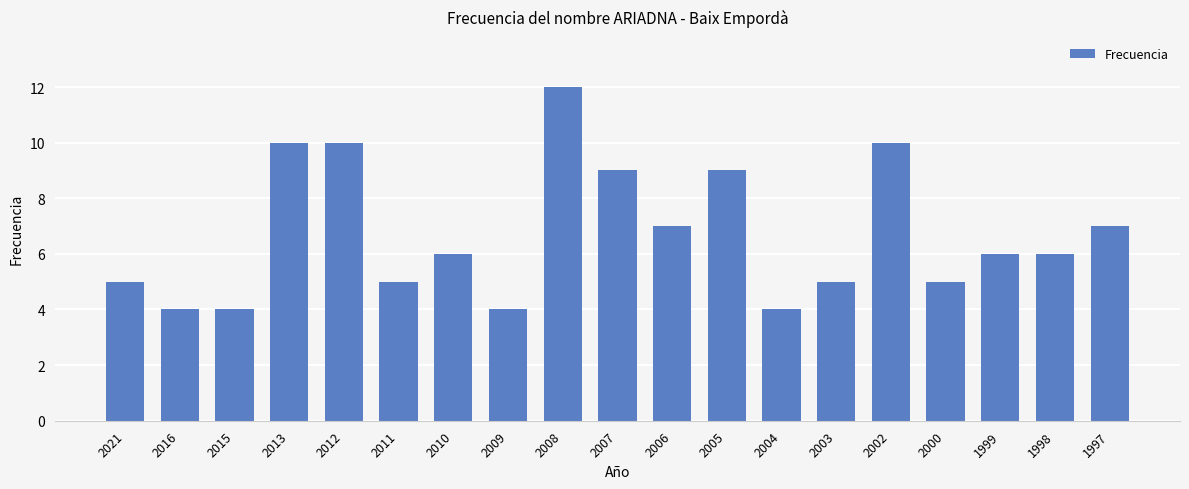

What is the greatest value displayed?

12